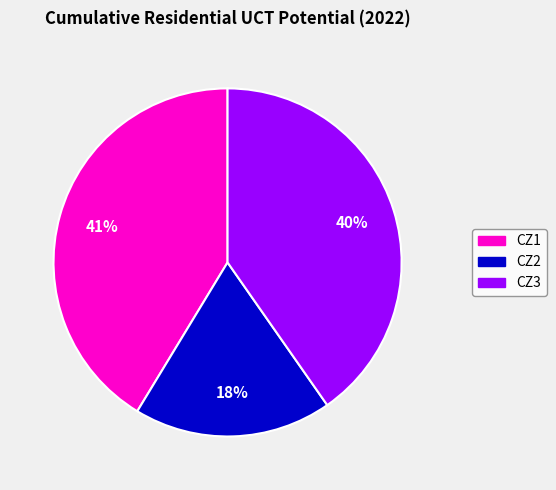

To the nearest percent, what is the difference between the CZ2 and CZ1 slice percentages?

23%